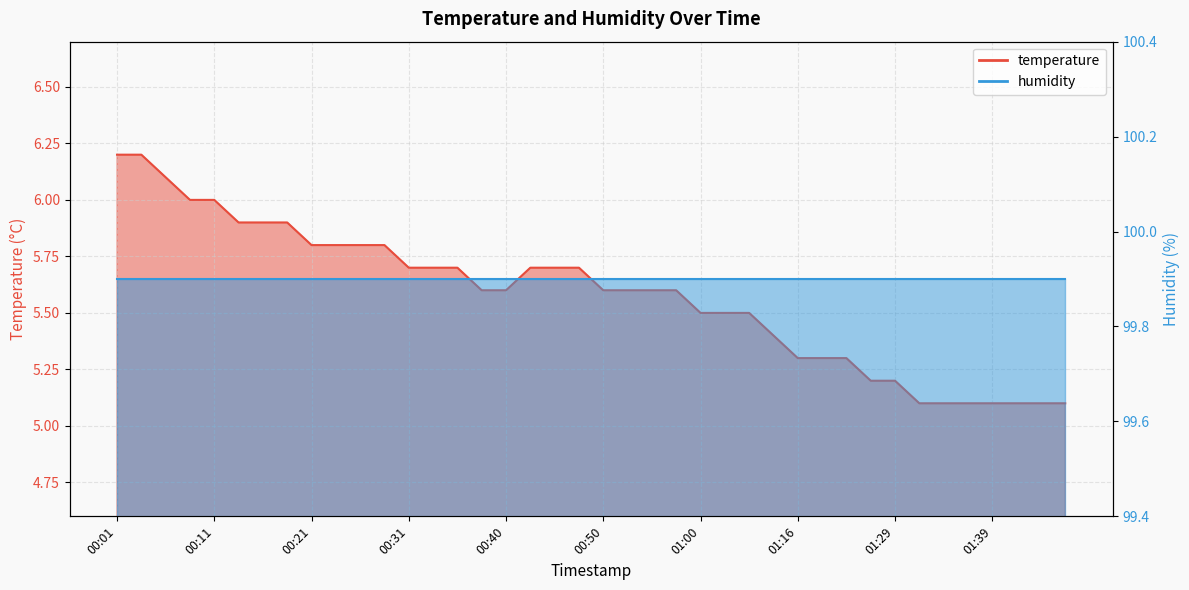

List the labels in order of value, smallest first.

01:32, 01:34, 01:37, 01:39, 01:42, 01:45, 01:48, 01:24, 01:29, 01:16, 01:18, 01:21, 01:10, 01:00, 01:02, 01:05, 00:38, 00:40, 00:50, 00:52, 00:55, 00:57, 00:31, 00:33, 00:35, 00:43, 00:45, 00:48, 00:21, 00:23, 00:26, 00:28, 00:13, 00:16, 00:18, 00:09, 00:11, 00:06, 00:01, 00:04